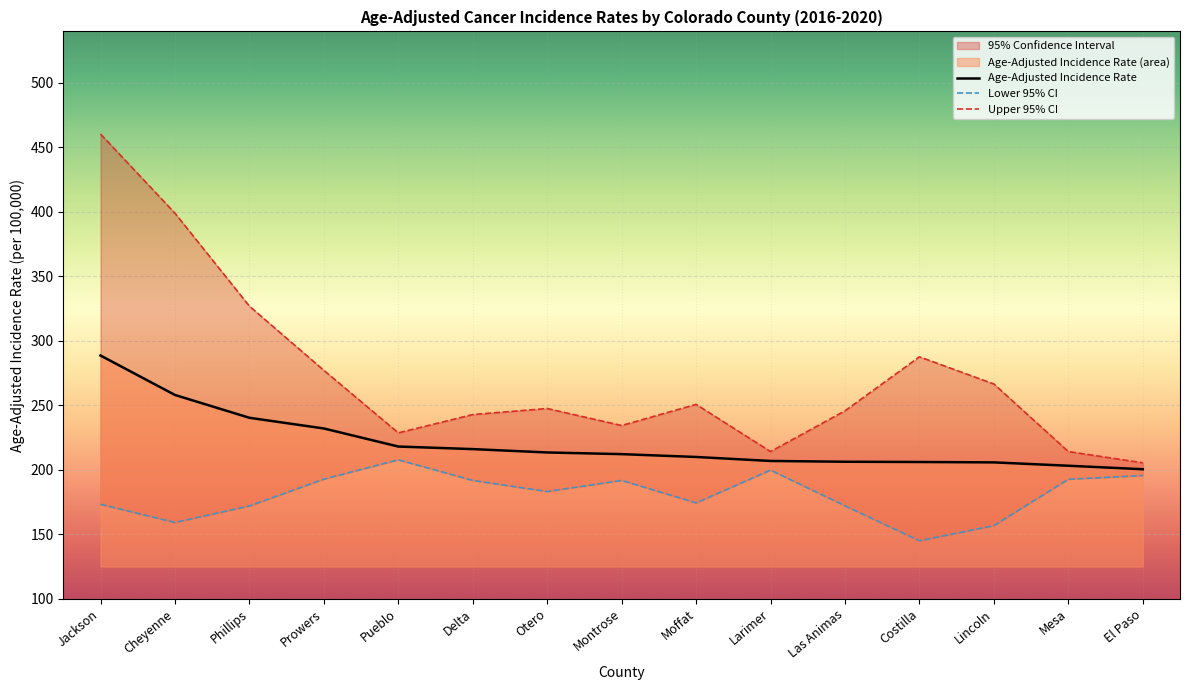

True or false: Upper 95% CI and Age-Adjusted Incidence Rate cross at least once.

False